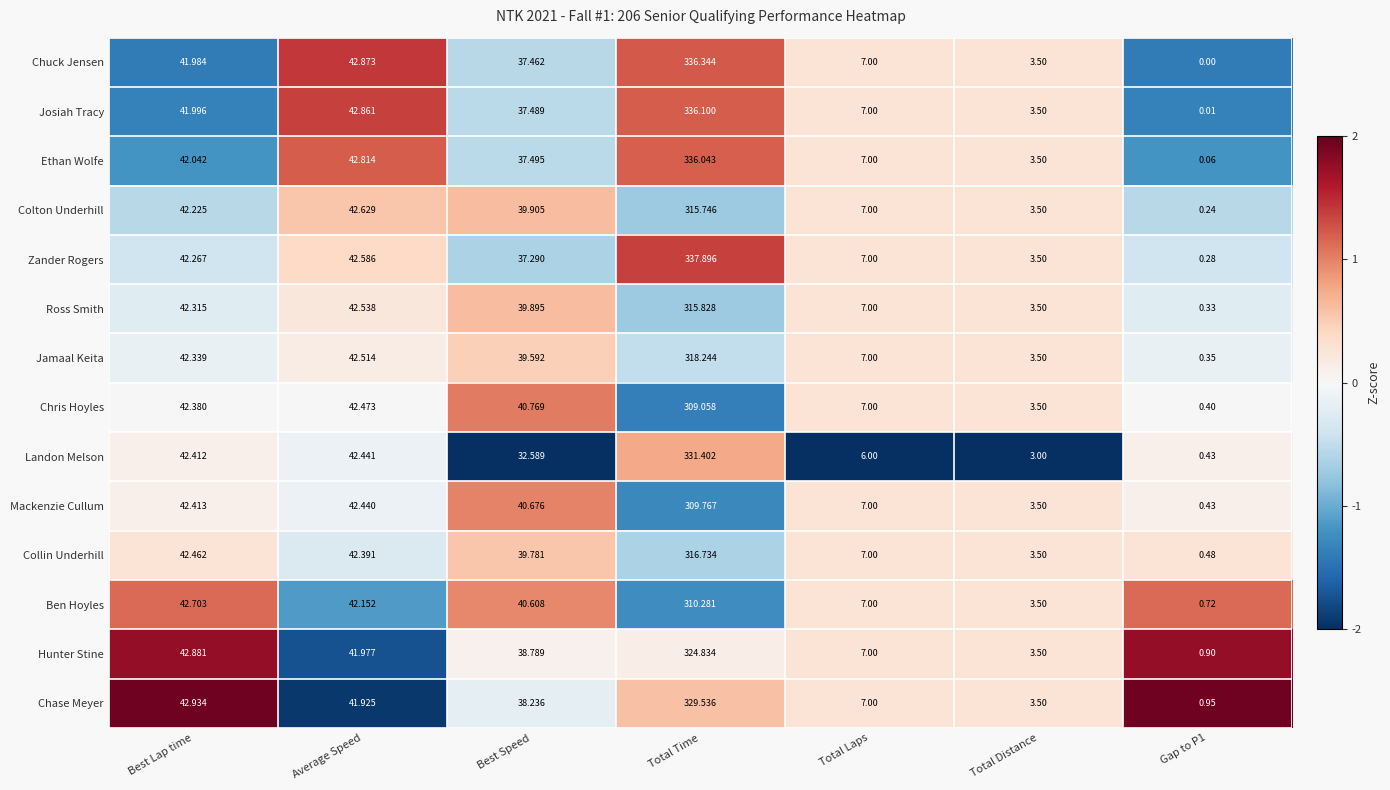

At which label does Ethan Wolfe reach its peak?

Total Time